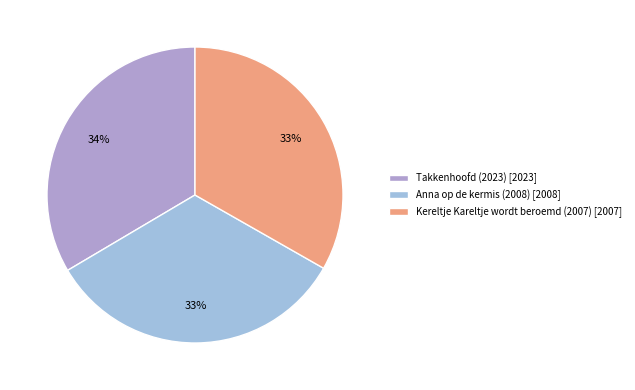

How many segments does this pie chart have?

3